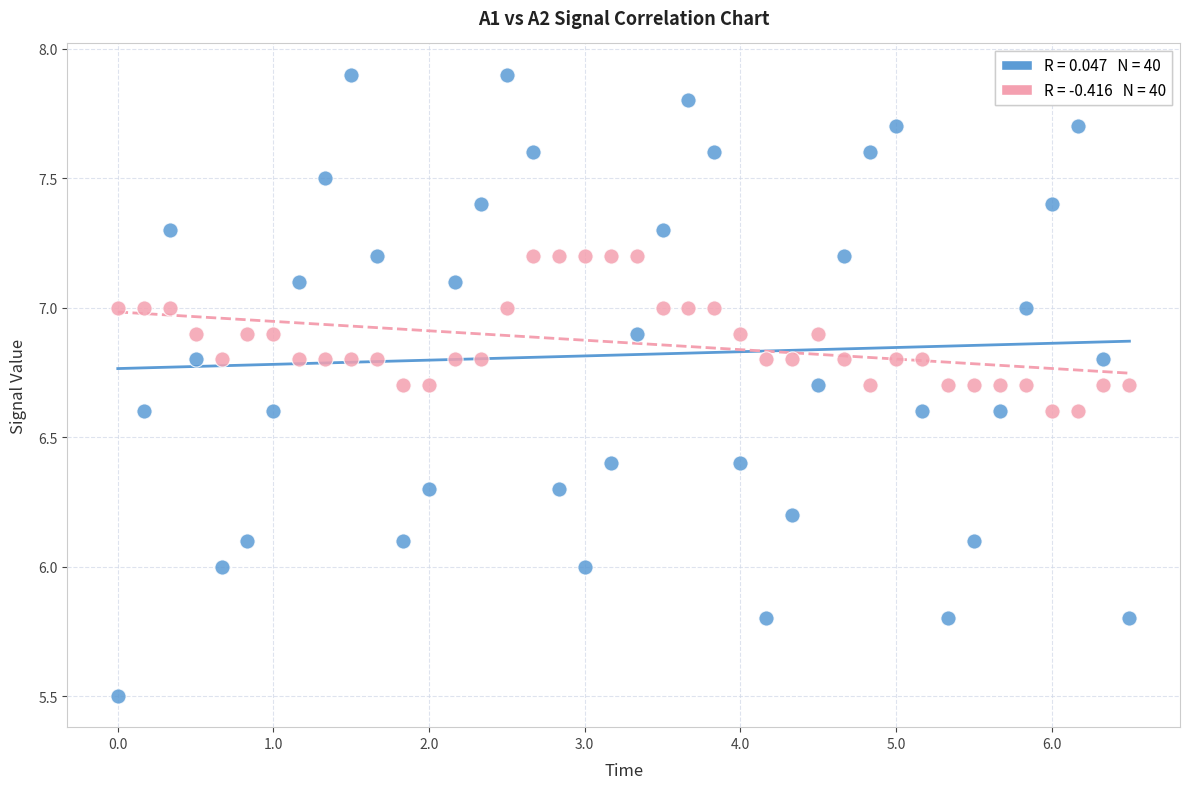

Across all data points, what is the range of X values (max minus min)?

6.5